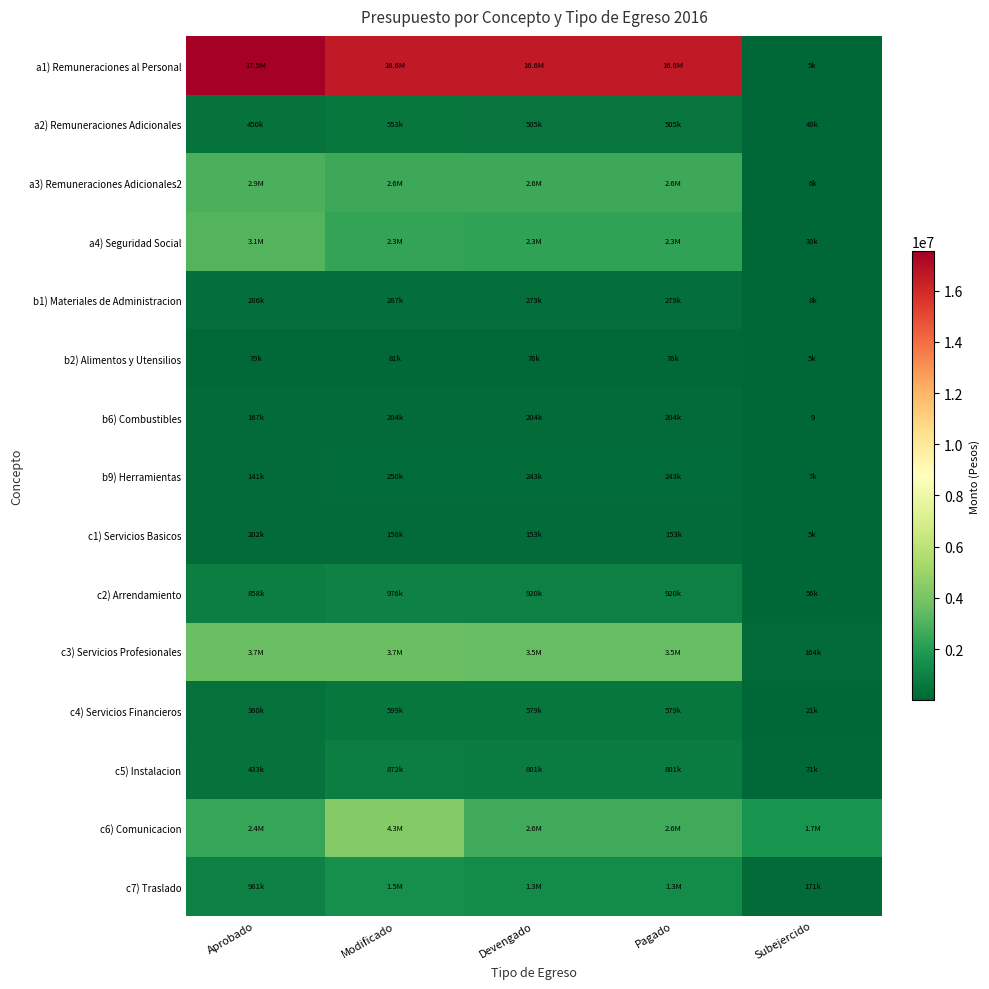

True or false: c4) Servicios Financieros has a value of 578635 at Pagado.

True